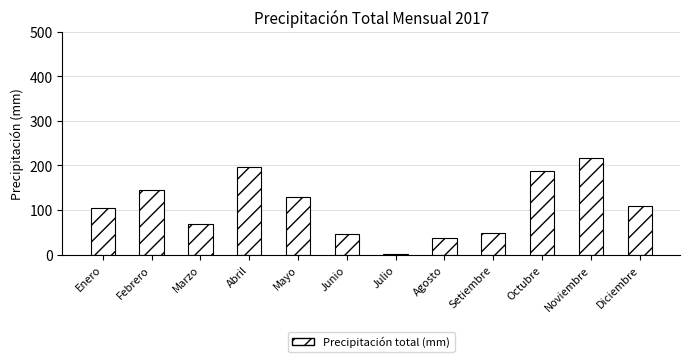

What is the maximum value shown in the chart?

217.3